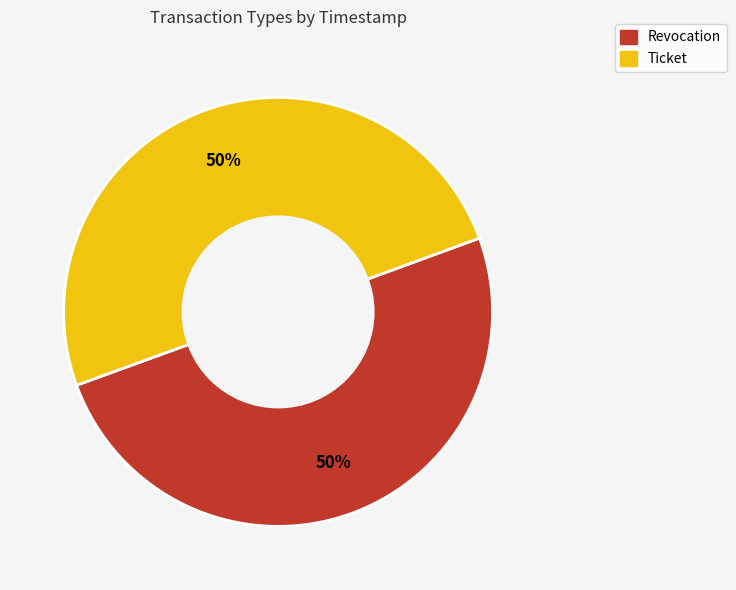

The Revocation slice represents 44% of the pie. True or false?

False